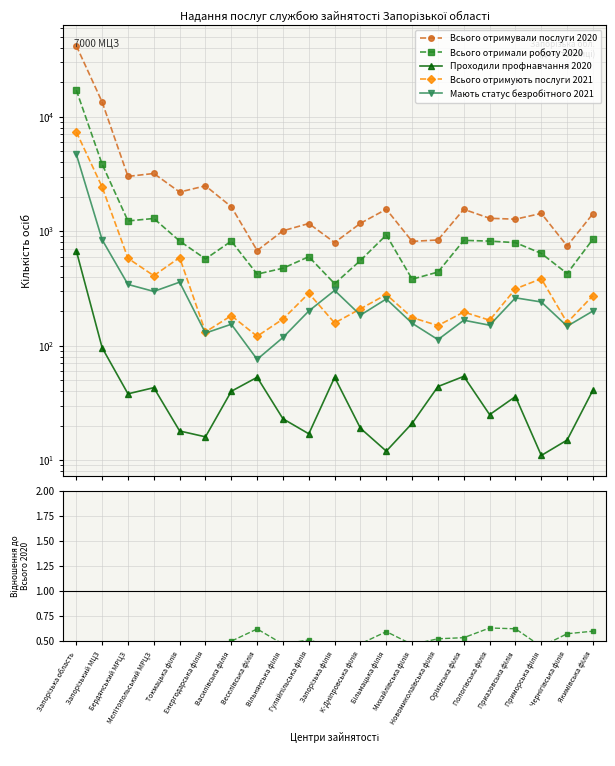

How many lines are shown in the chart?

5